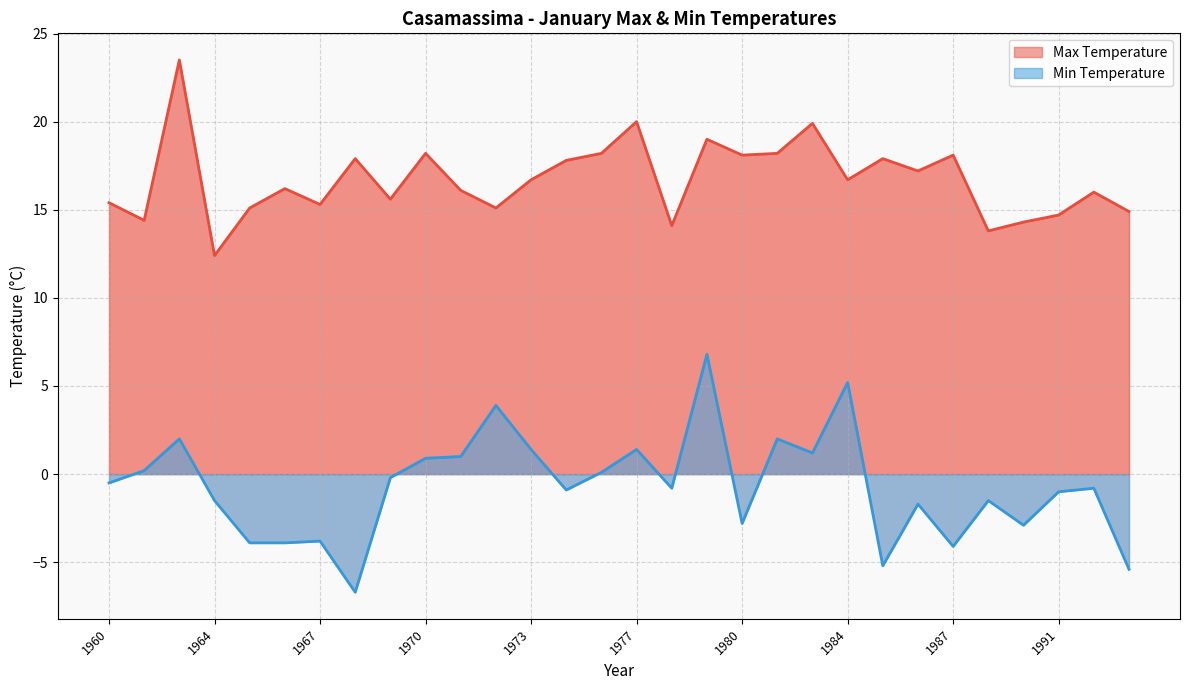

Which series changed the most between 1984 and 1986?

Min Temperature